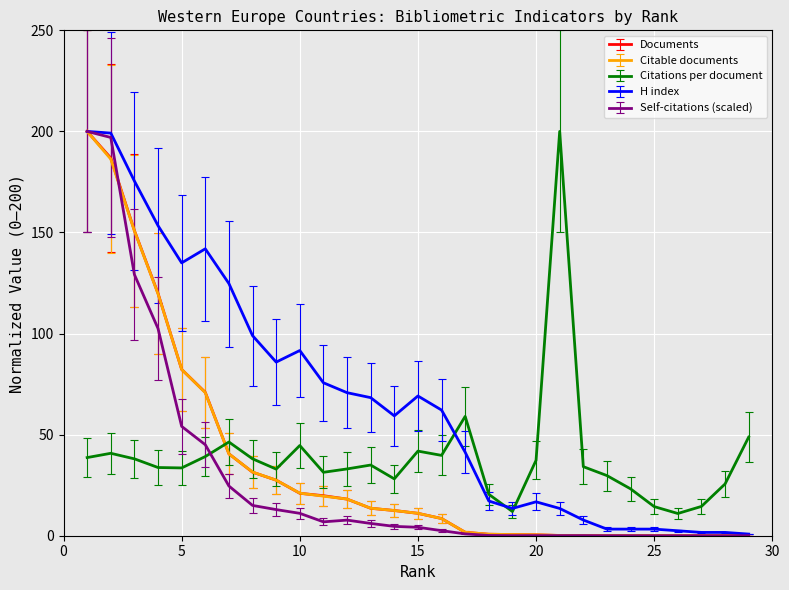

Does the chart have visible grid lines?

Yes